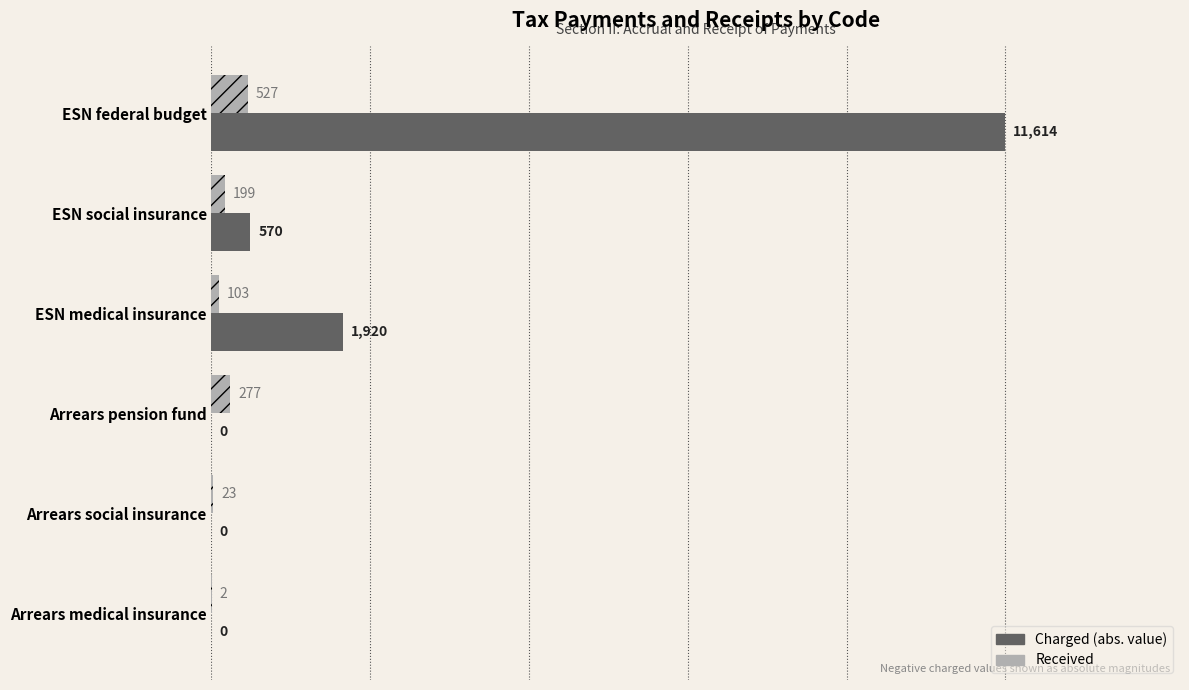

The value of Charged (abs. value) at Arrears pension fund is 0. True or false?

True